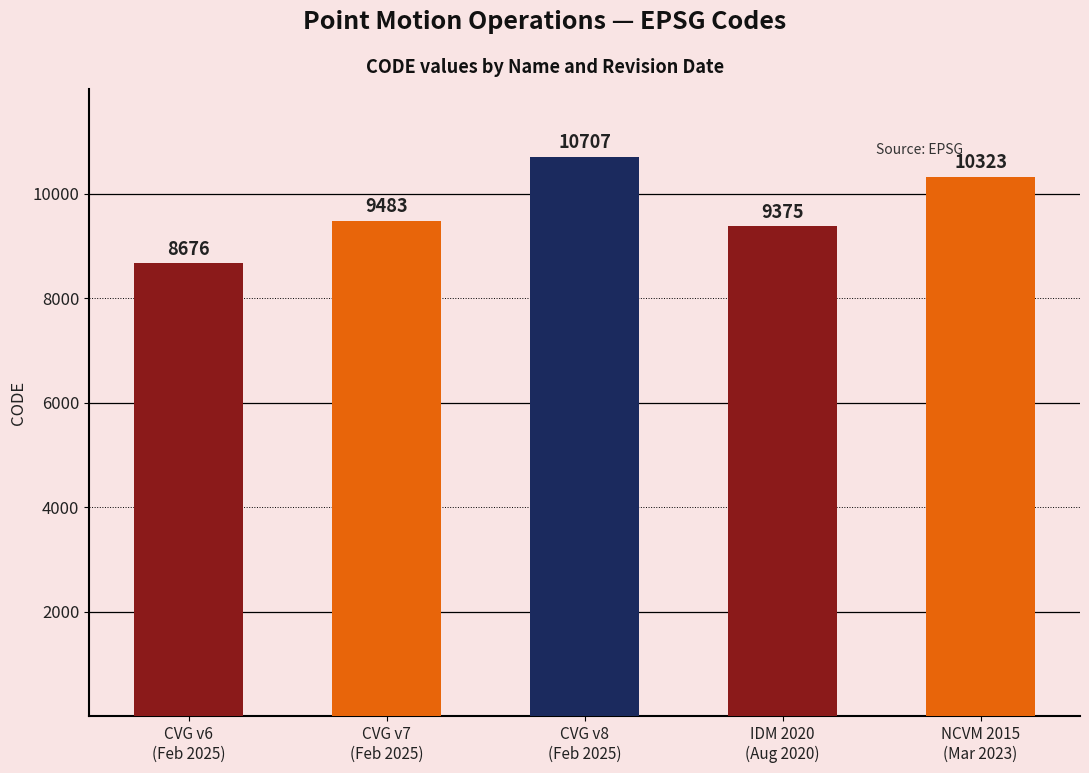

Rank the categories by value from lowest to highest.

CVG v6
(Feb 2025), IDM 2020
(Aug 2020), CVG v7
(Feb 2025), NCVM 2015
(Mar 2023), CVG v8
(Feb 2025)